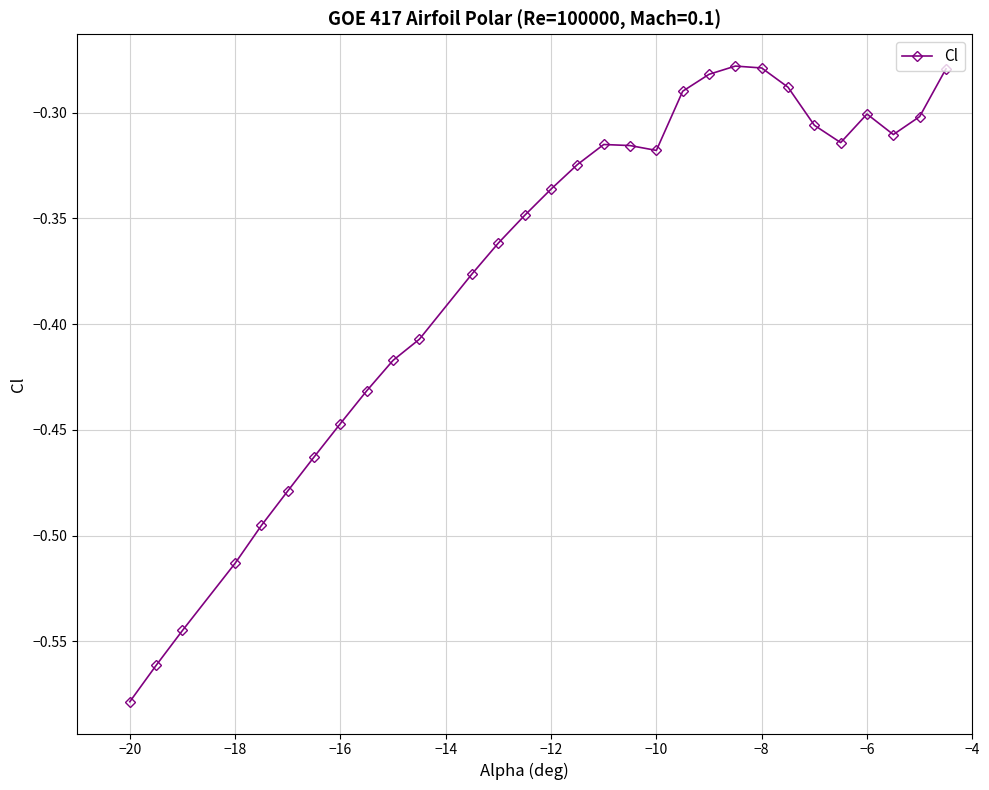

What is the difference between the maximum and minimum values?

0.3